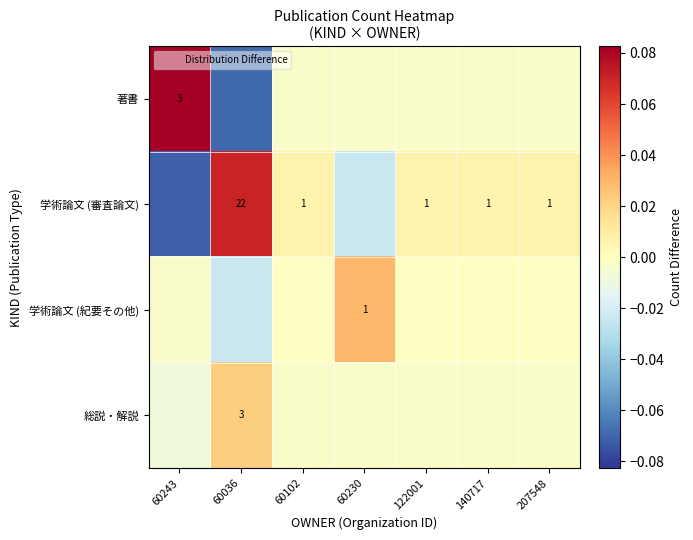

Which category has the highest value in the 著書 series?

60243